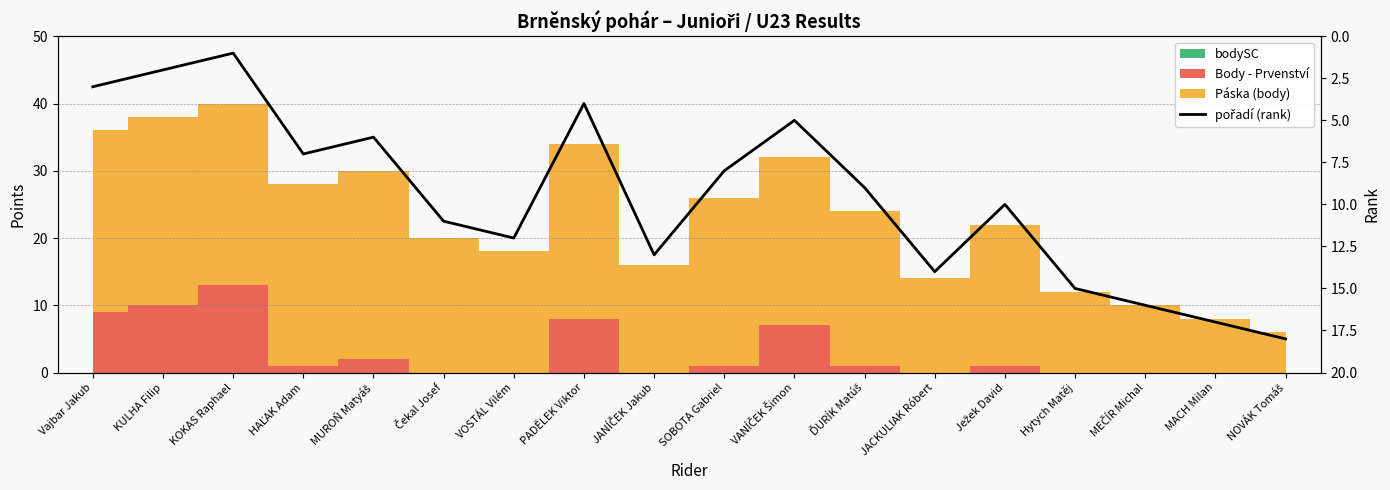

What is the change in value from JANÍČEK Jakub to JACKULIAK Róbert?

+1